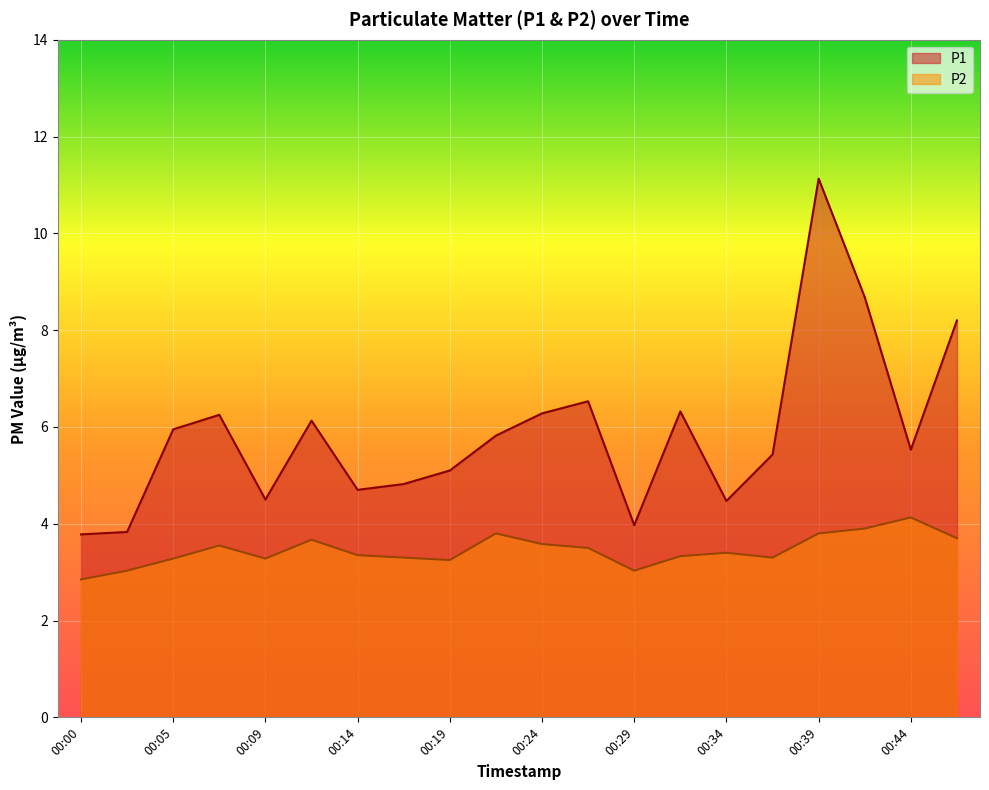

Is the value of P2 at 00:02 greater than the value of P1 at 00:05?

No